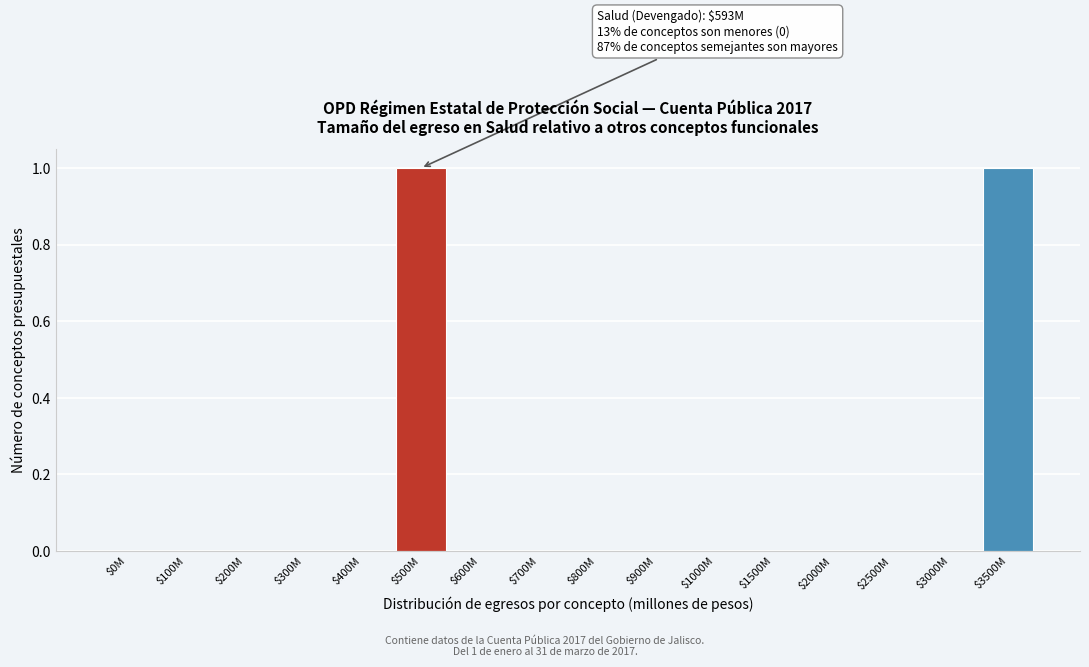

True or false: the data shows 2 at $500M.

False